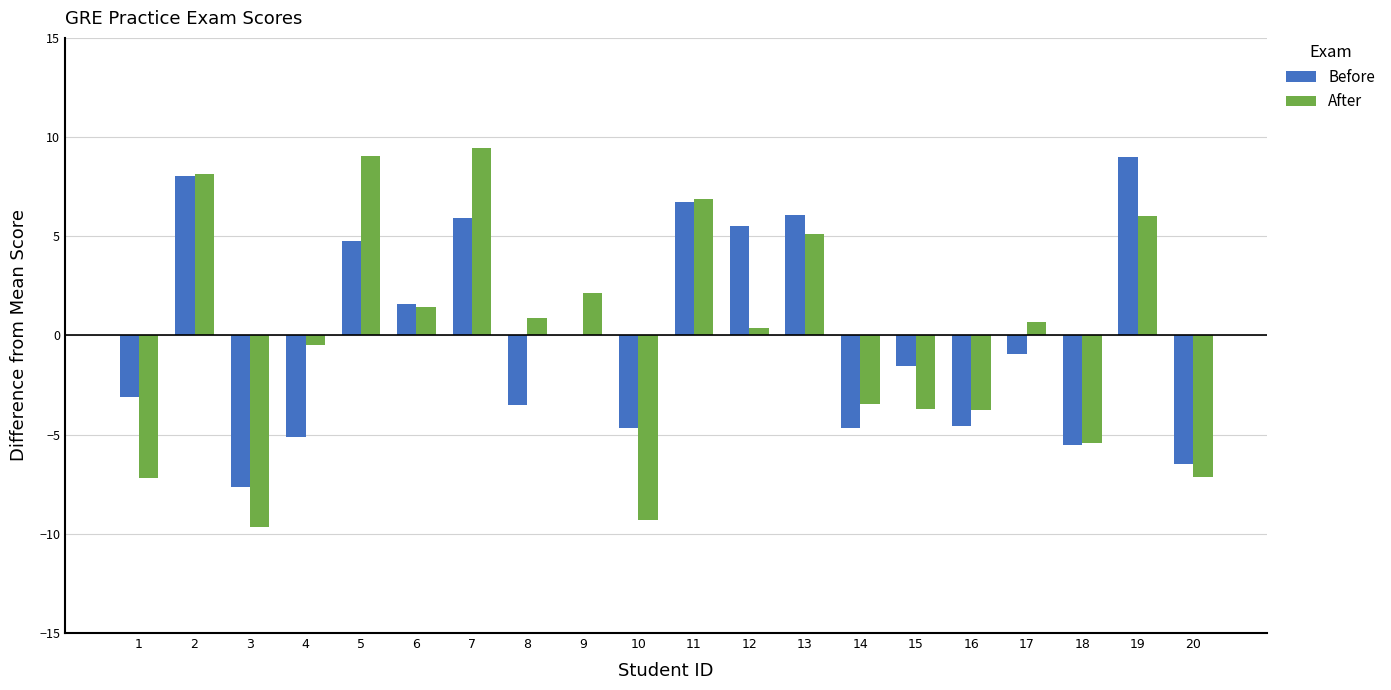

How many values in the After series exceed 0?

11